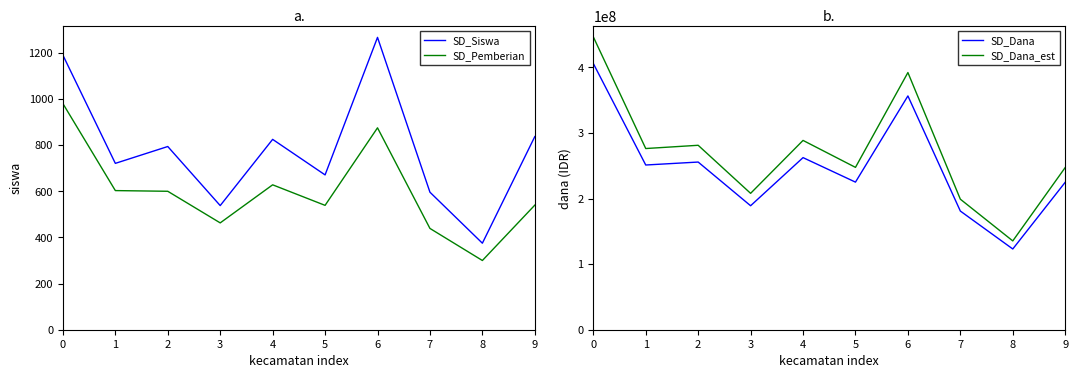

Is the value of SD_Dana at 8 greater than the value of SD_Siswa at 2?

Yes